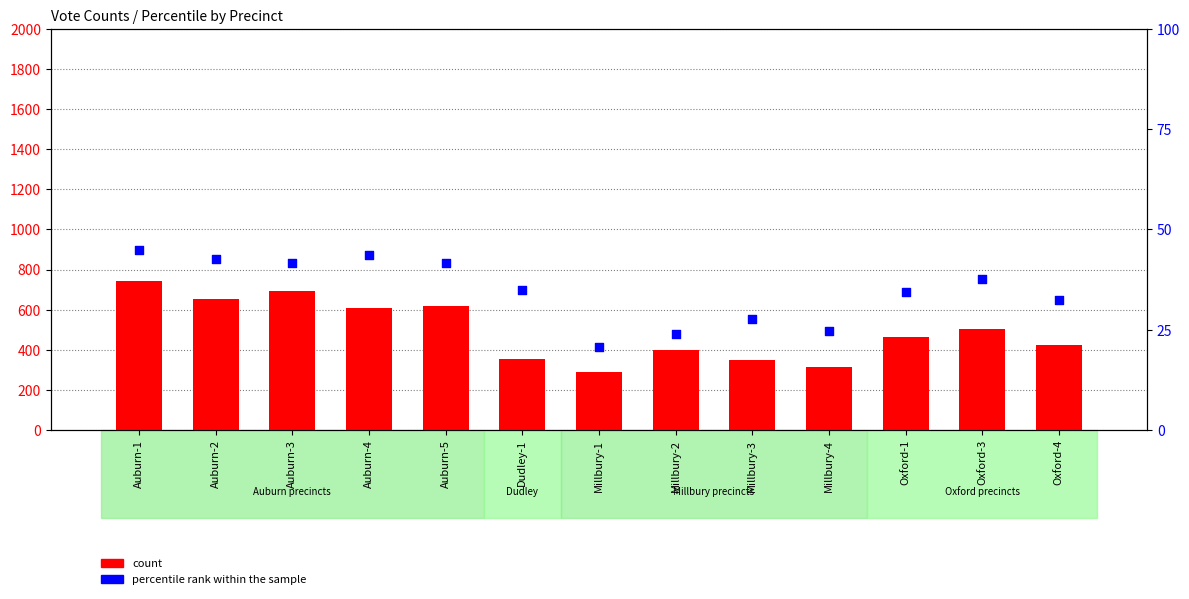

At which category is the sum across all series the highest?

Auburn-1